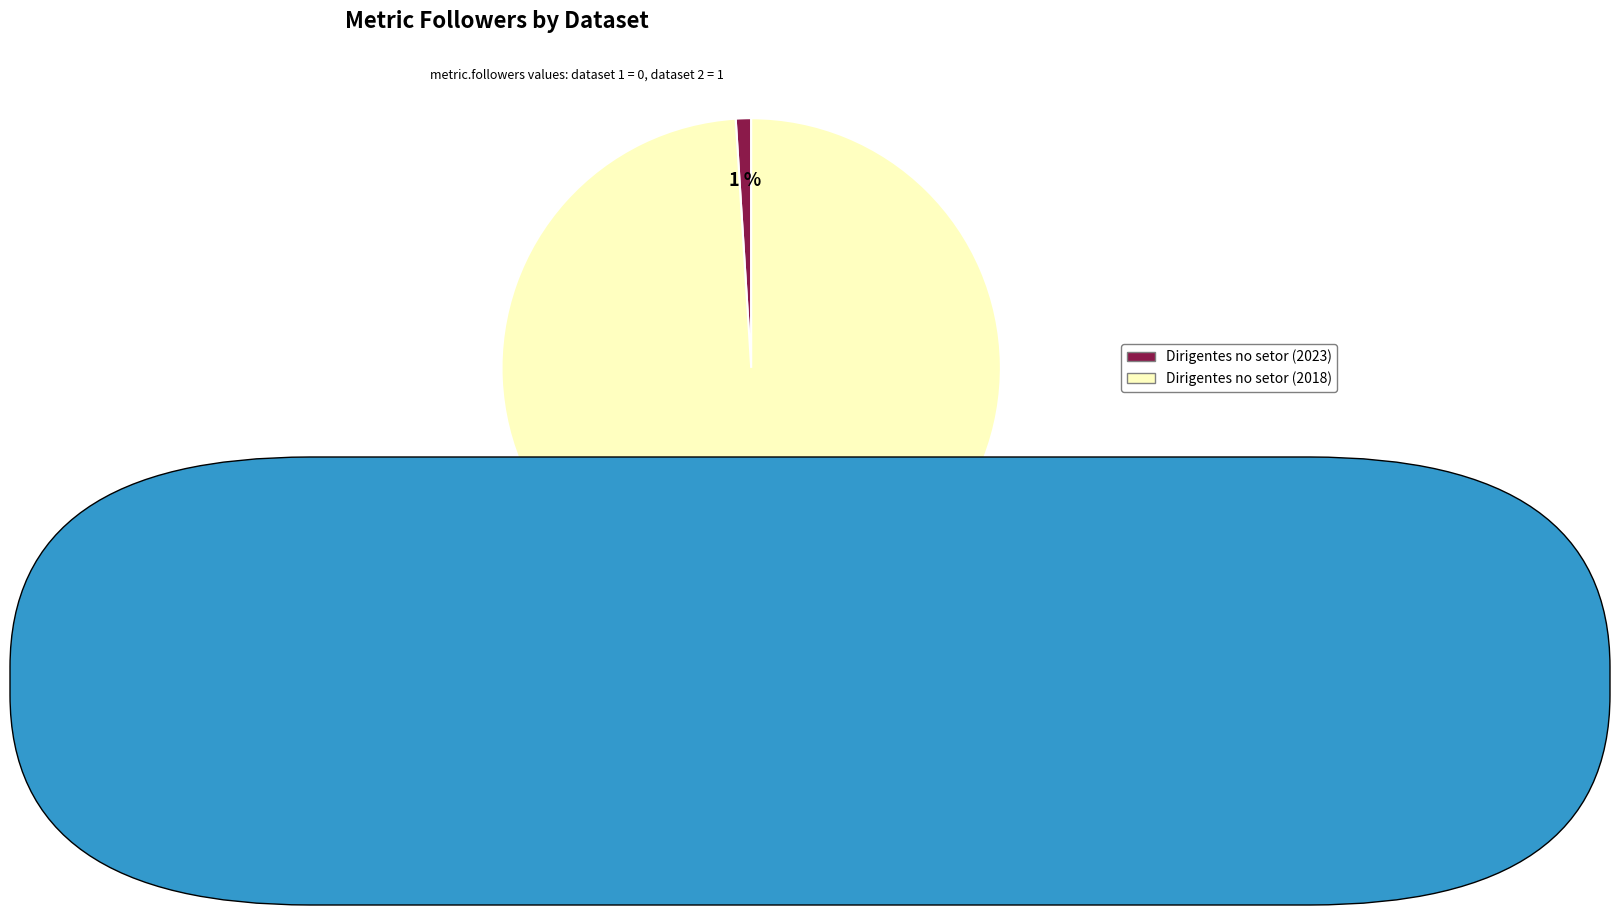

To the nearest percent, what percentage of the pie is Dirigentes no setor (2018)?

99%